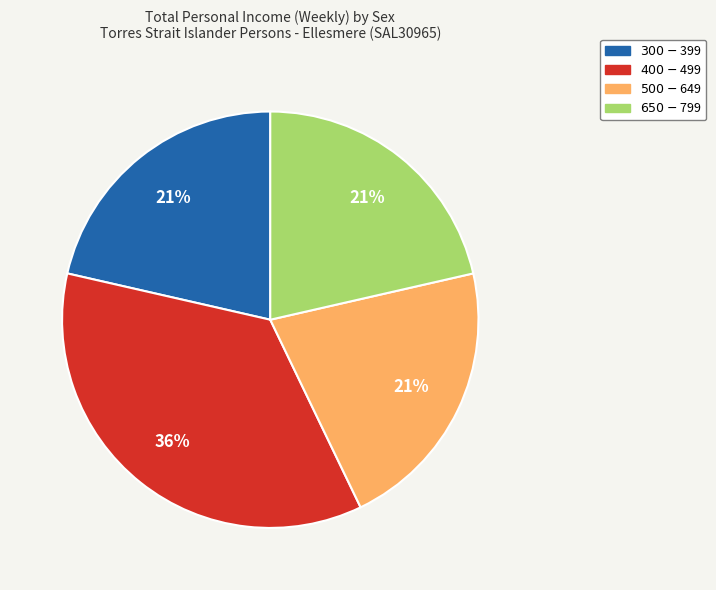

Is there any slice that represents more than half of the pie?

No